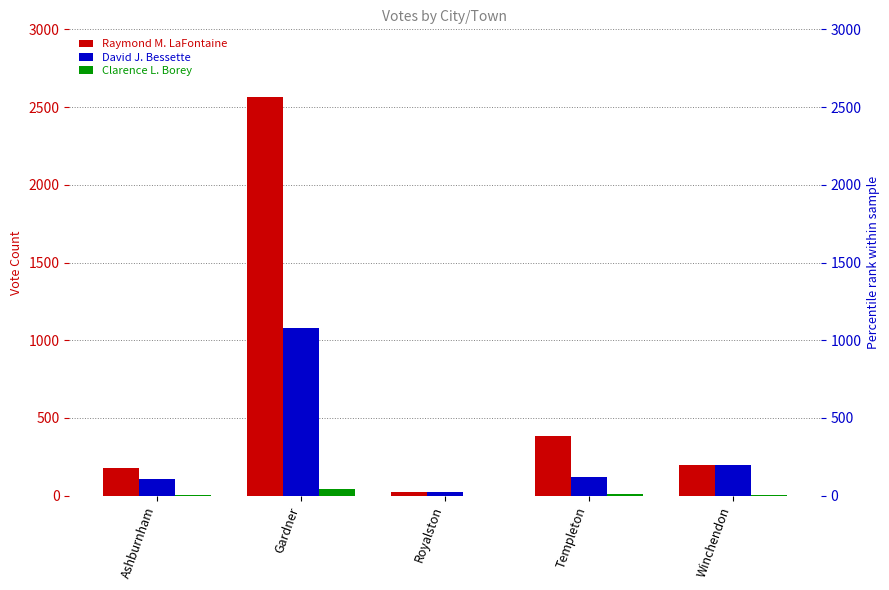

Are the bars horizontal?

No